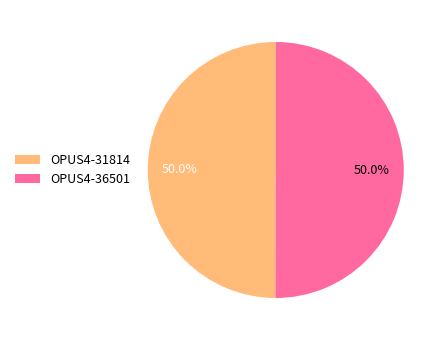

To the nearest percent, what percentage of the pie is OPUS4-36501?

50%